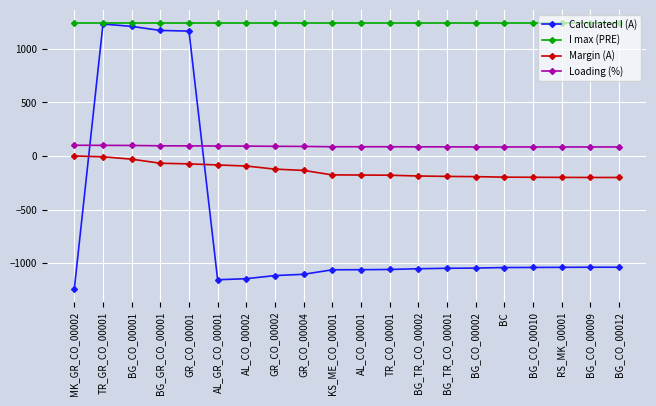

Which series has the largest range (max minus min)?

Calculated I (A)